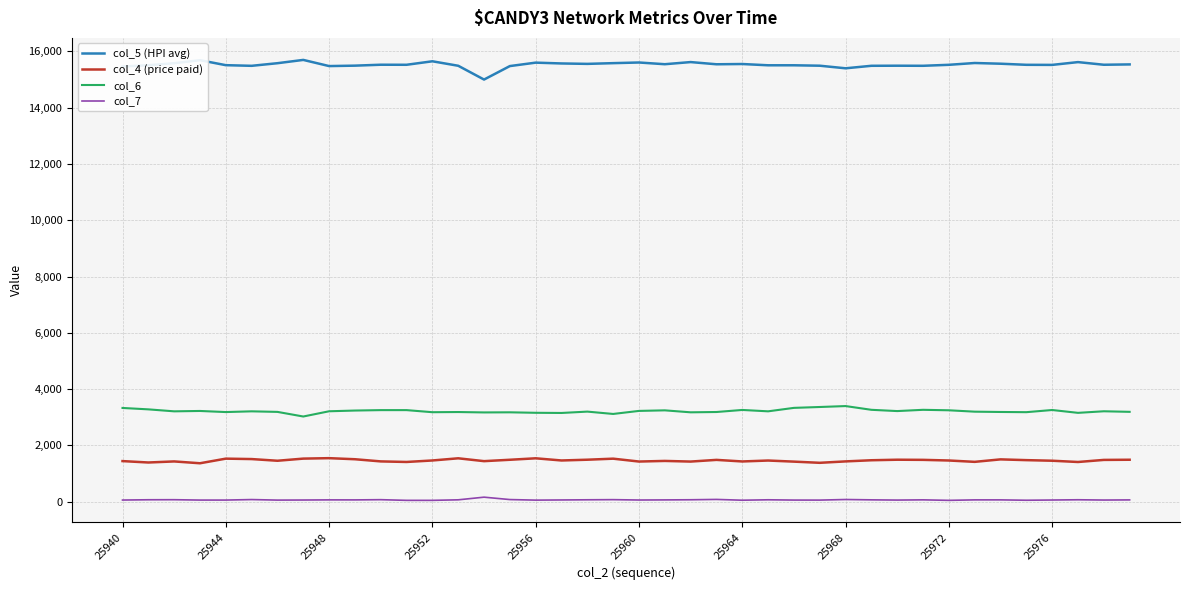

What is the highest value of the col_6 series?

3399